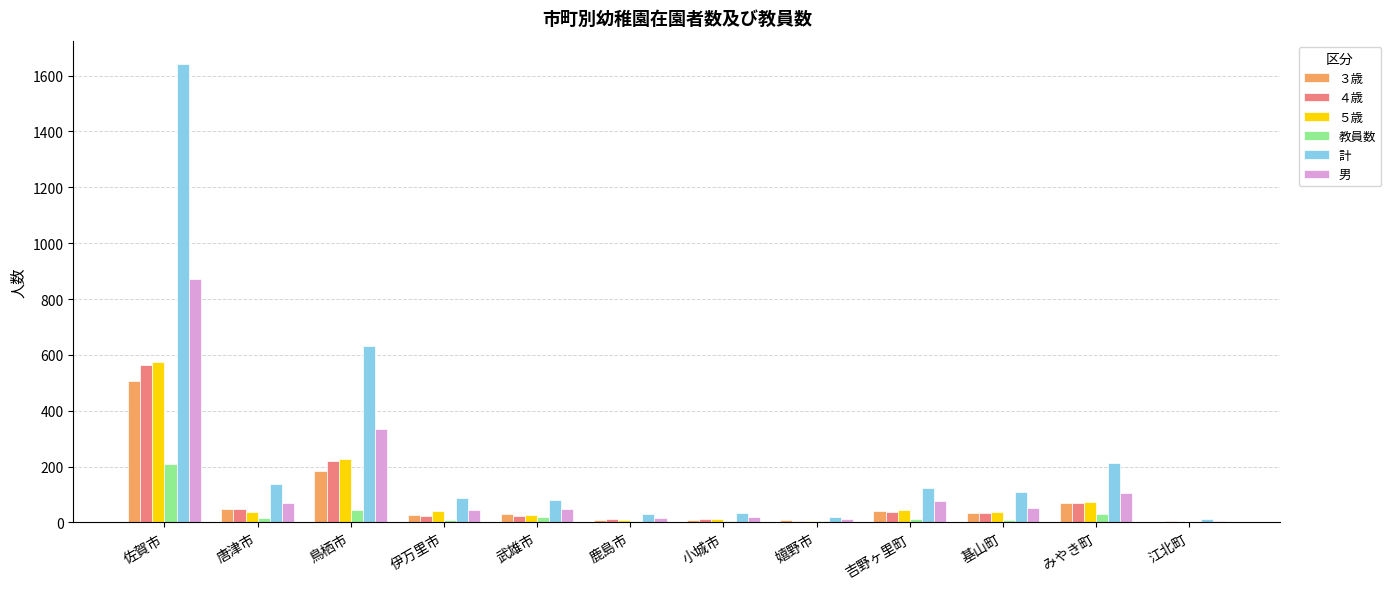

Is the value of 男 at 鳥栖市 greater than the value of 教員数 at 嬉野市?

Yes